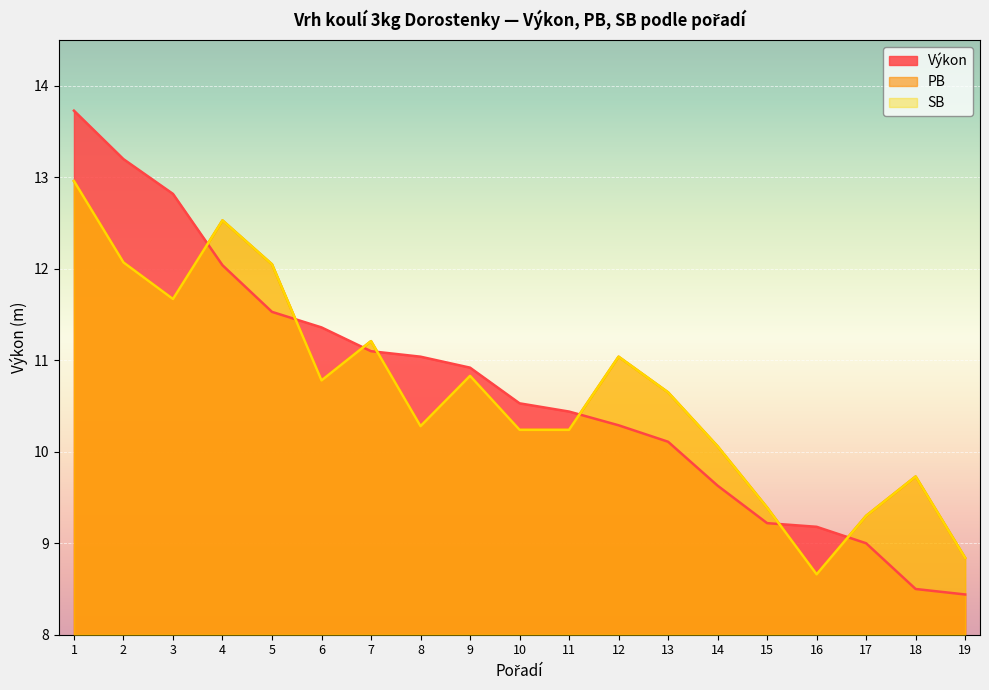

Which category has the lowest value in the PB series?

16